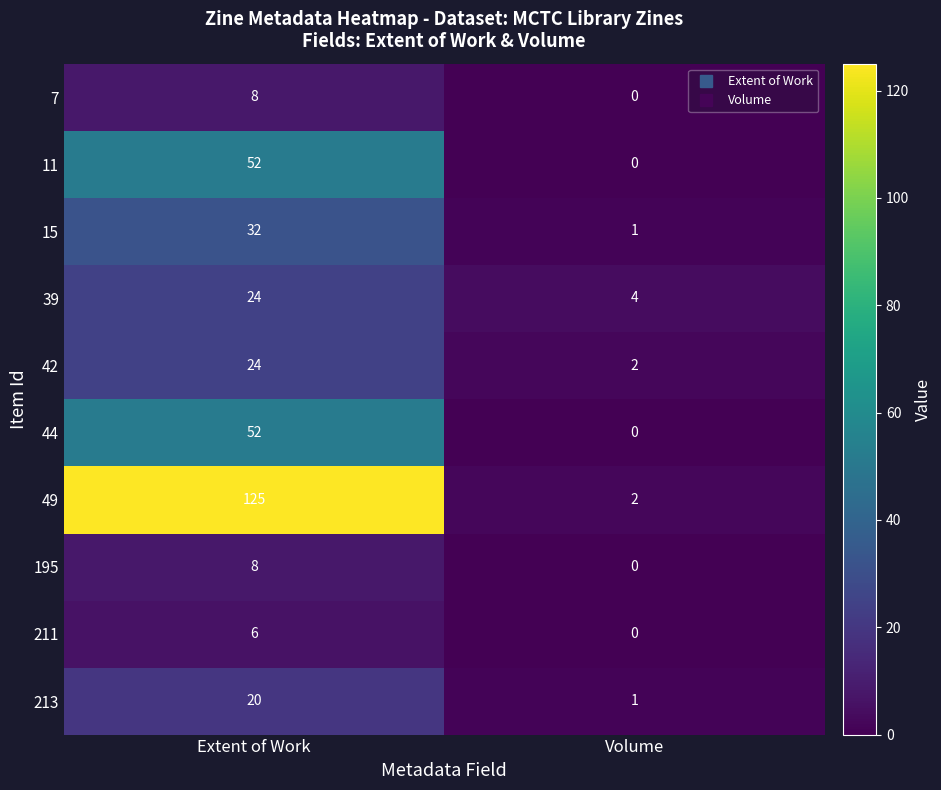

Is it true that 213 equals 2 at Volume?

False